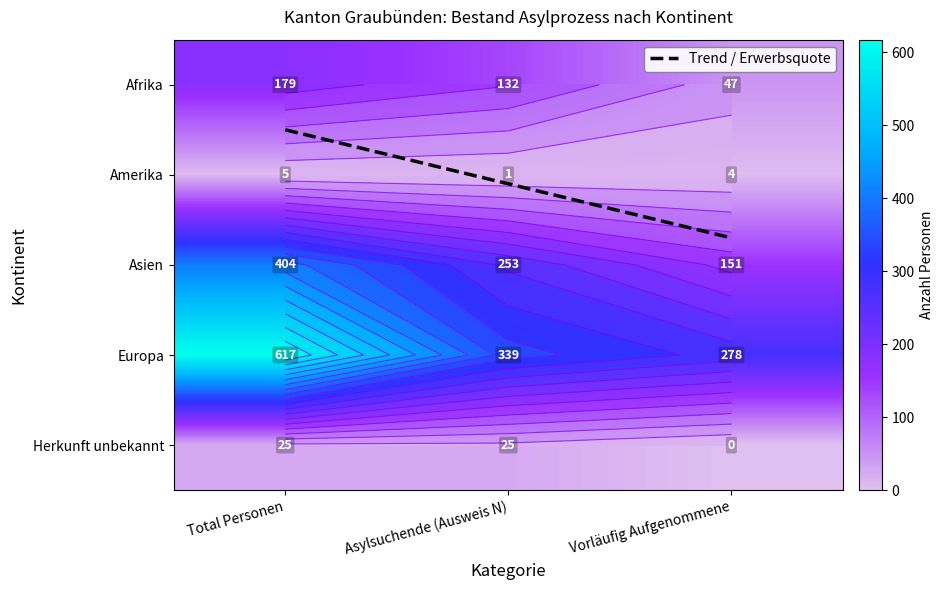

At which label is Herkunft unbekannt closest to 12?

Vorläufig Aufgenommene